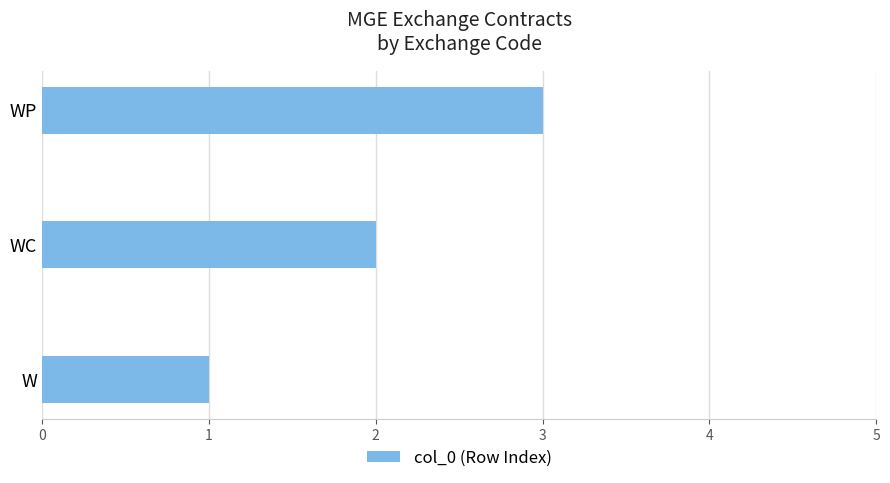

Rank the categories by value from lowest to highest.

W, WC, WP